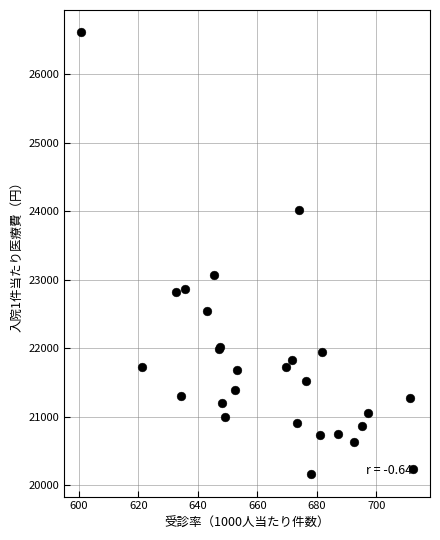

What Y value in the scatter plot is closest to 23383?

23067.4